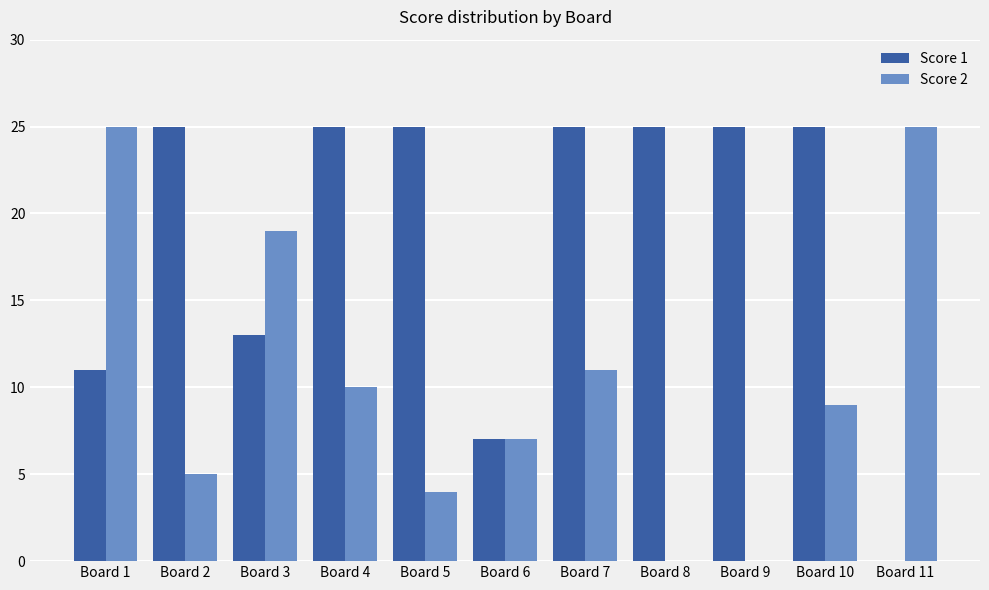

Which series changed the most between Board 3 and Board 5?

Score 2